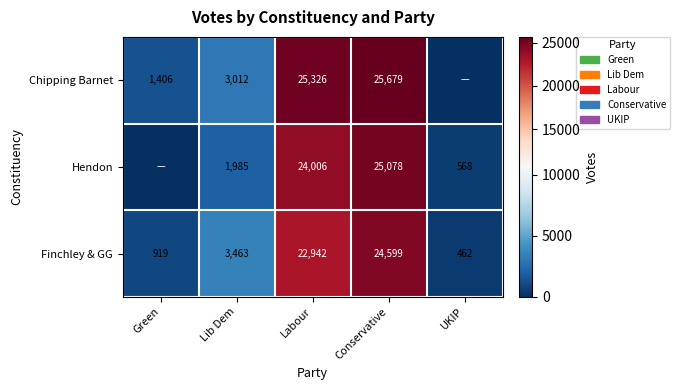

How many series are shown in this chart?

3